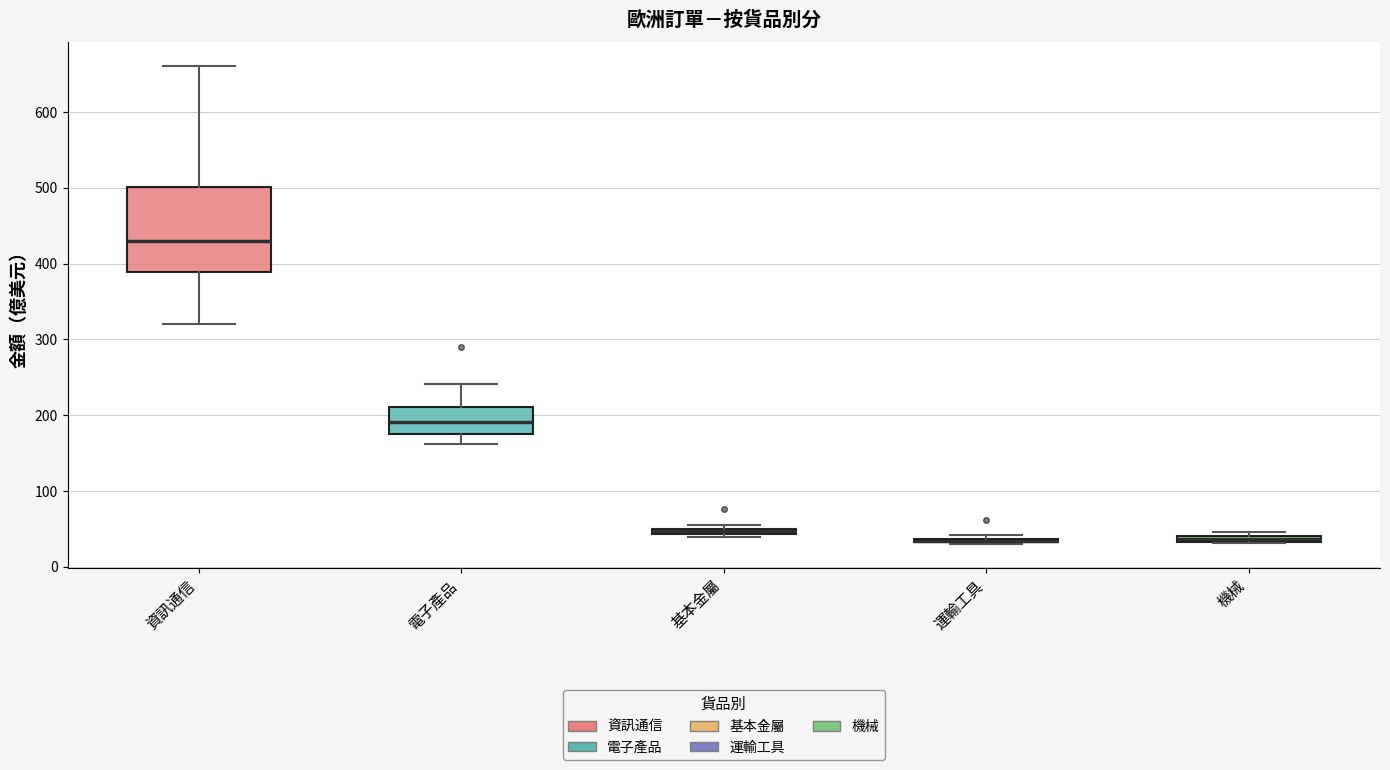

Where does the upper whisker of the box for 電子產品 end on the y-axis? The values are not printed on the chart, so give them approximately, as read against the axis.

240